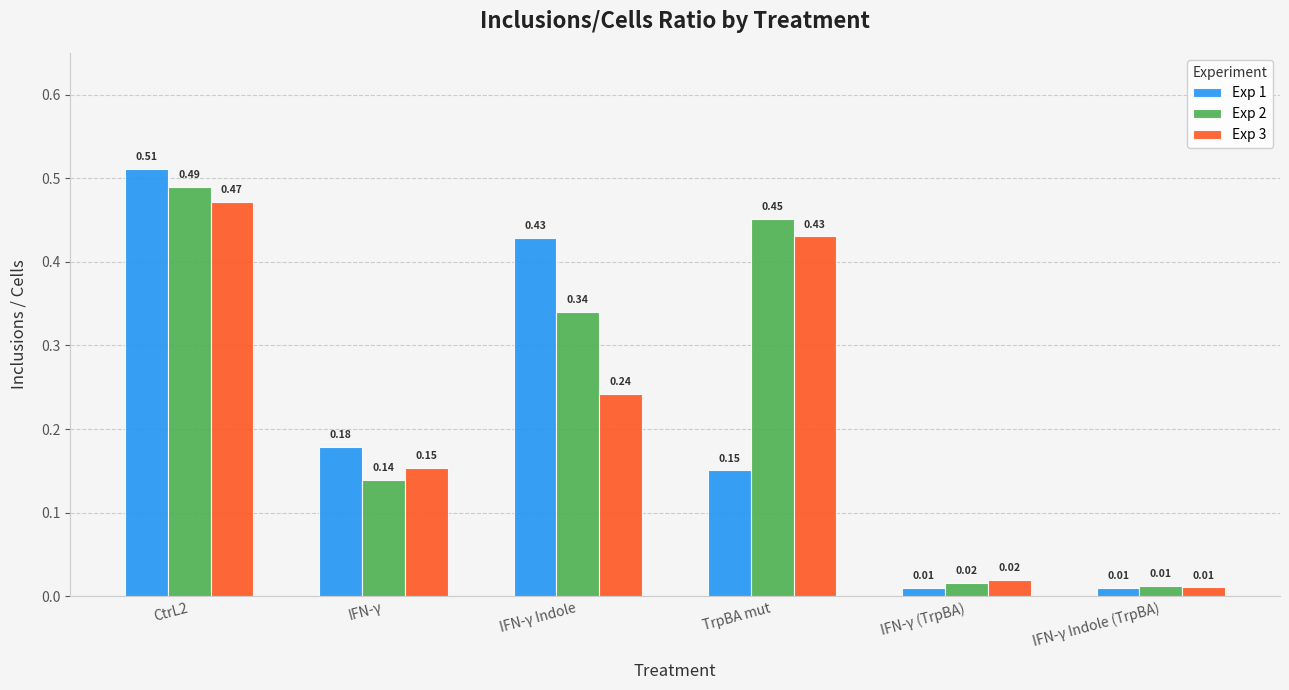

Count the number of categories in the chart.

6